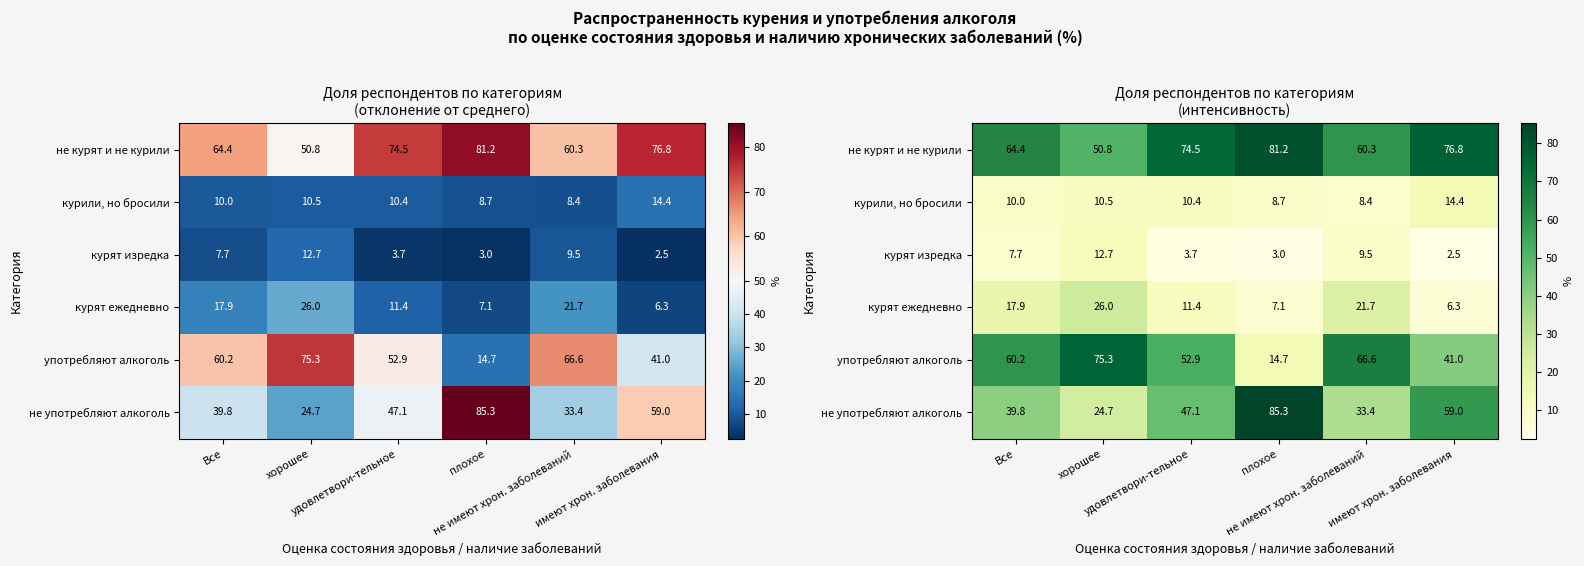

Where is употребляют алкоголь nearest to the value 45?

имеют хрон. заболевания